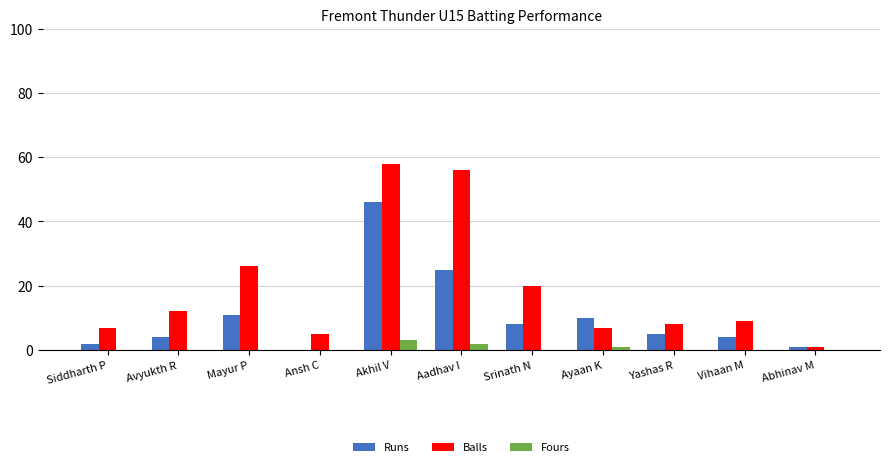

Reading left to right, extract all data points from this chart.

Runs: Siddharth P=2	Avyukth R=4	Mayur P=11	Ansh C=0	Akhil V=46	Aadhav I=25	Srinath N=8	Ayaan K=10	Yashas R=5	Vihaan M=4	Abhinav M=1
Balls: Siddharth P=7	Avyukth R=12	Mayur P=26	Ansh C=5	Akhil V=58	Aadhav I=56	Srinath N=20	Ayaan K=7	Yashas R=8	Vihaan M=9	Abhinav M=1
Fours: Siddharth P=0	Avyukth R=0	Mayur P=0	Ansh C=0	Akhil V=3	Aadhav I=2	Srinath N=0	Ayaan K=1	Yashas R=0	Vihaan M=0	Abhinav M=0